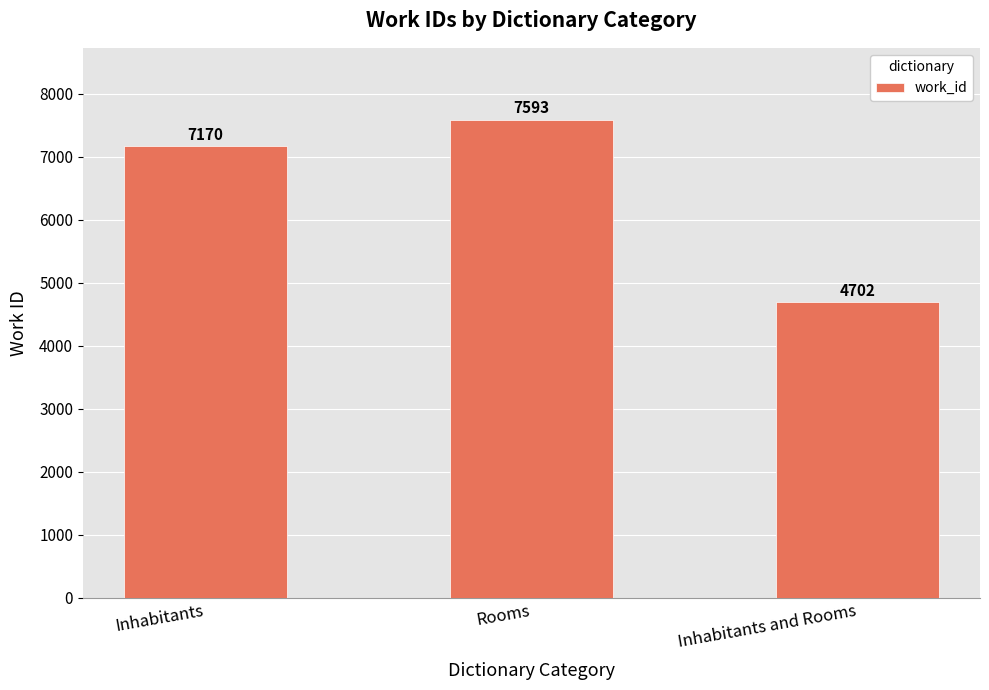

Reading right to left, what are all the values shown in this chart?

Inhabitants and Rooms=4702	Rooms=7593	Inhabitants=7170